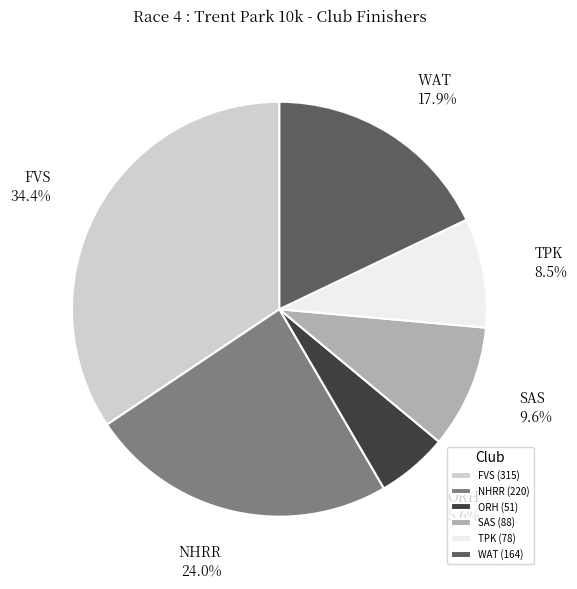

What percentage is the NHRR slice, to the nearest percent?

24%